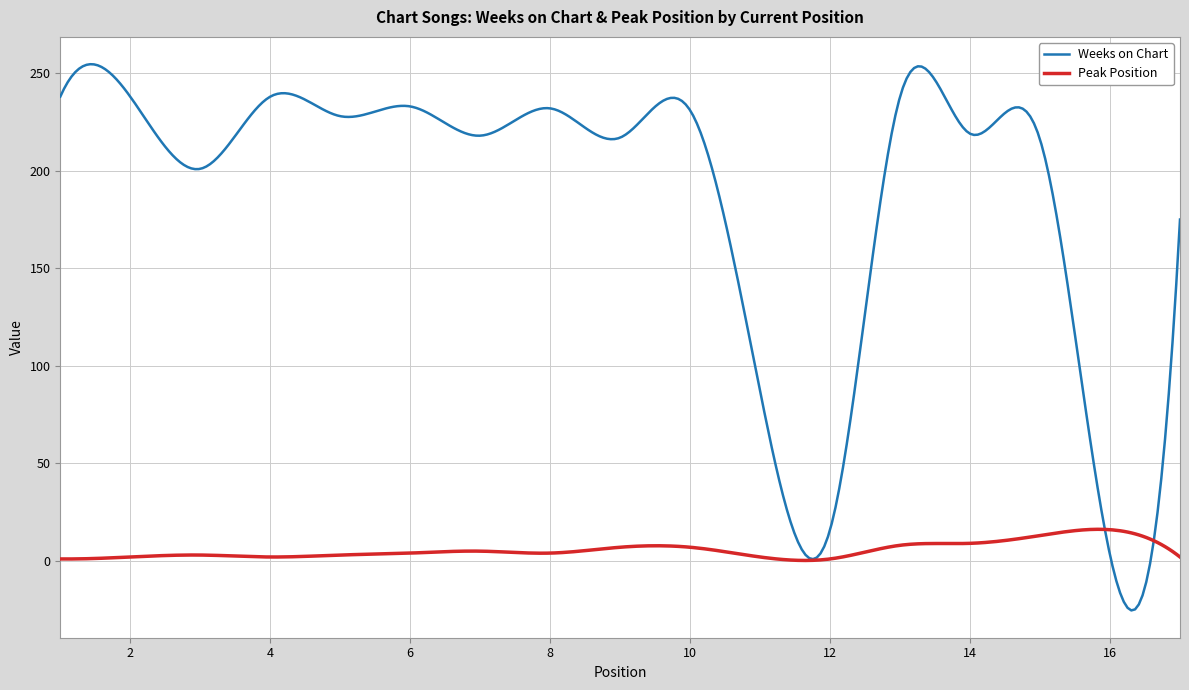

How many lines are shown in the chart?

2